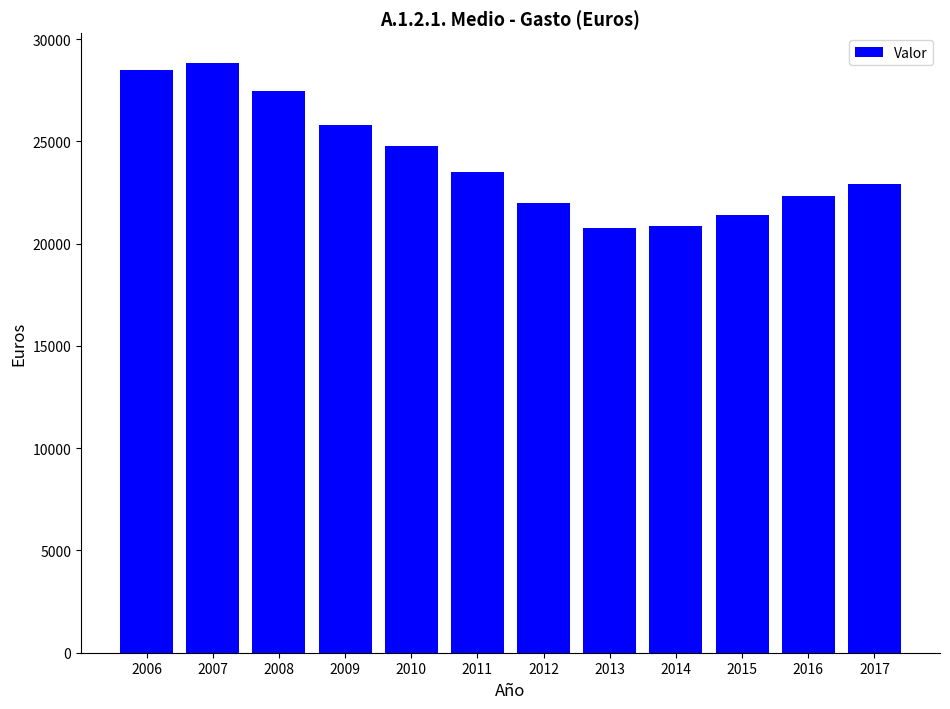

Approximately how many times larger is the value at 2009 compared to 2006?

0.9